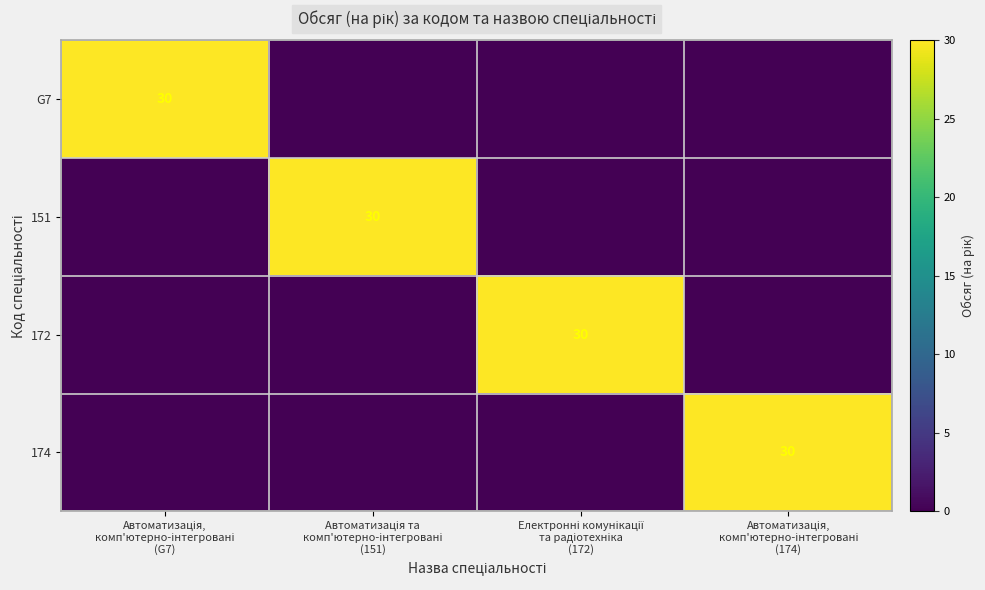

Is the value of 172 at Автоматизація, комп'ютерно-інтегровані (174) greater than the value of G7 at Автоматизація, комп'ютерно-інтегровані (174)?

No